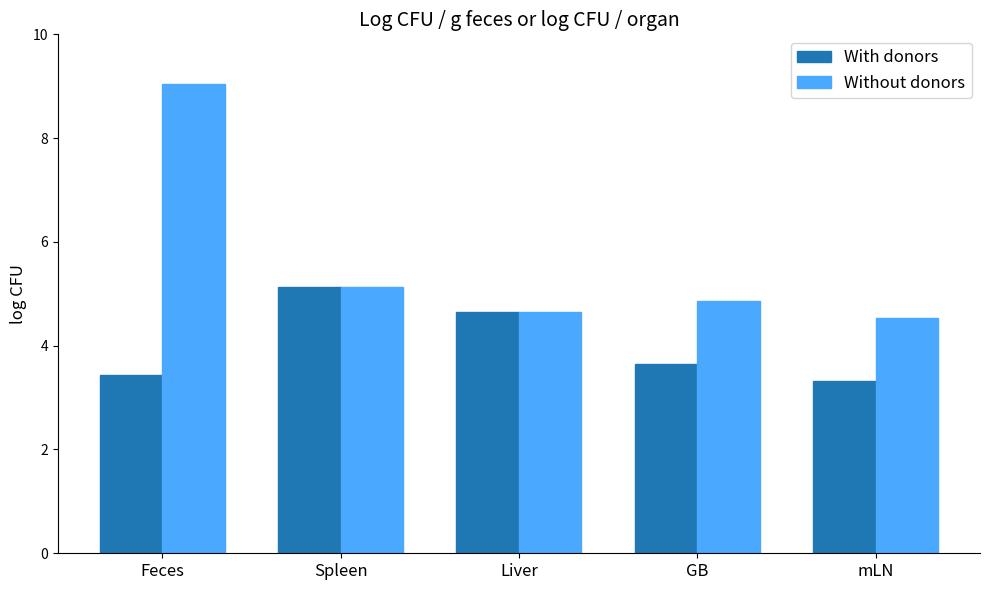

The value of Without donors at Feces is 9.0. True or false?

True